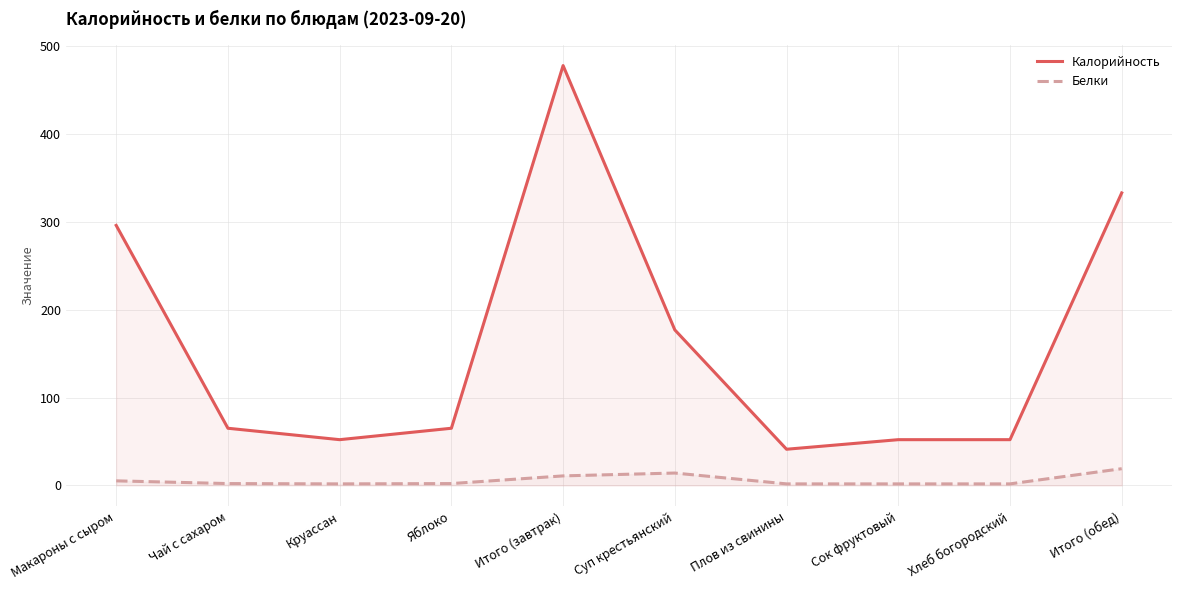

True or false: Калорийность has a value of 116.6 at Яблоко.

False